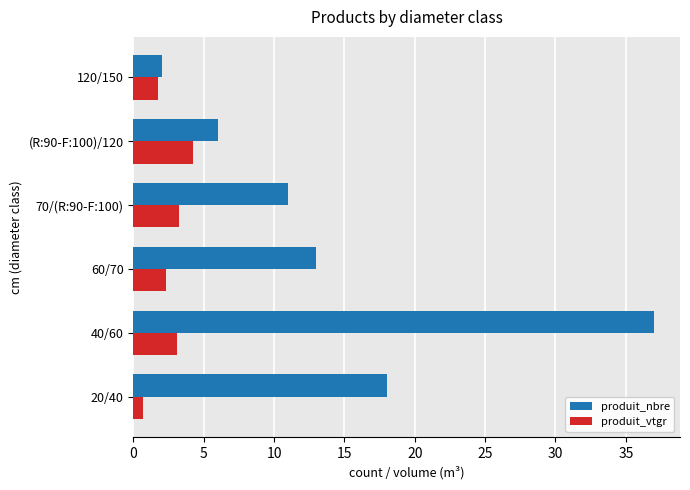

At which category is the sum across all series the highest?

40/60